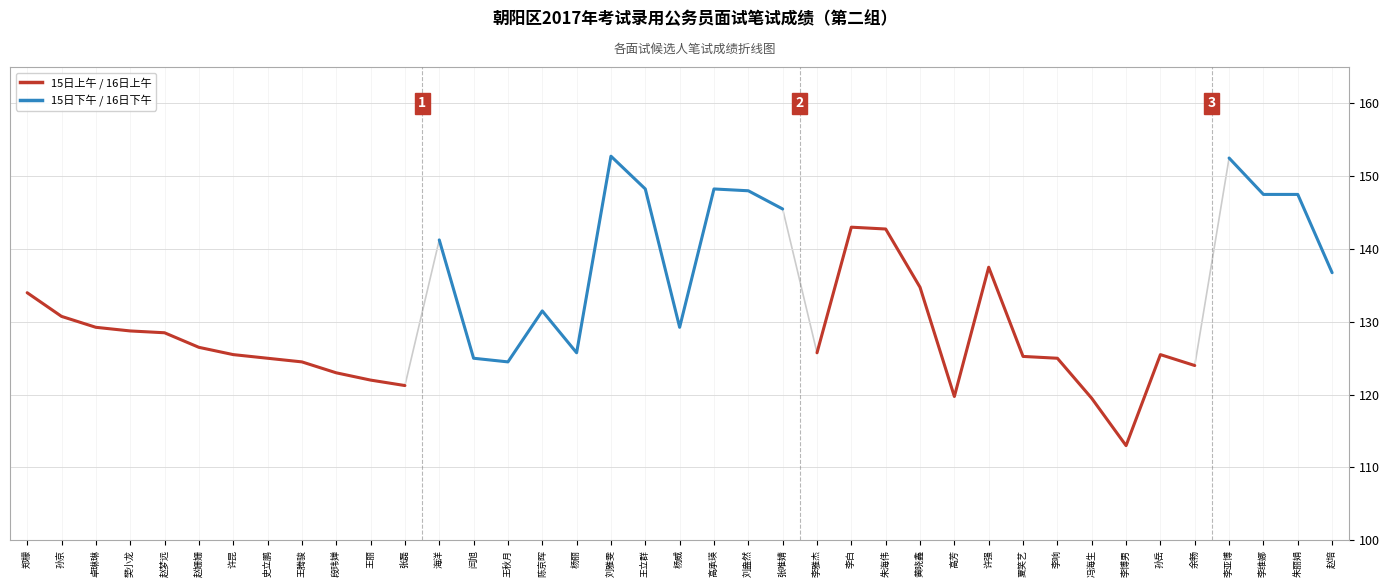

Is this an area chart (filled region under the line)?

No